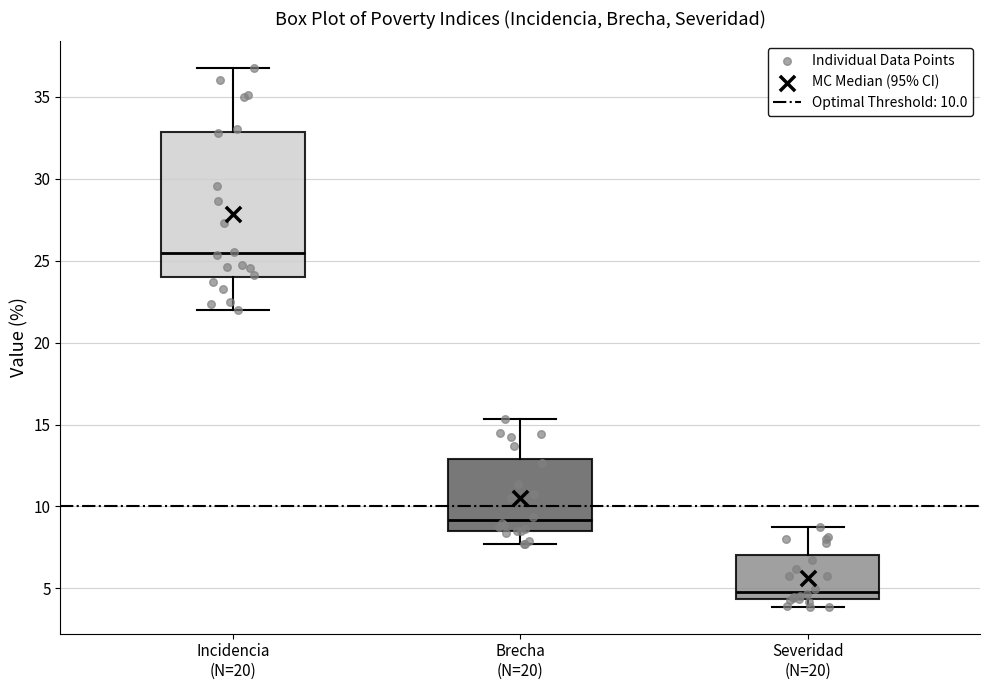

Reading left to right, read every box against the y-axis: the position of its median line, the range the box covers, and the ends of its whiskers. The values are not printed on the chart, so give them approximately, as read against the axis.

Incidencia (N=20): median 25.5, box 24.0 to 33.0, whiskers 22.0 to 36.5
Brecha (N=20): median 9.0, box 8.5 to 13.0, whiskers 7.5 to 15.5
Severidad (N=20): median 5.0, box 4.5 to 7.0, whiskers 4.0 to 8.5